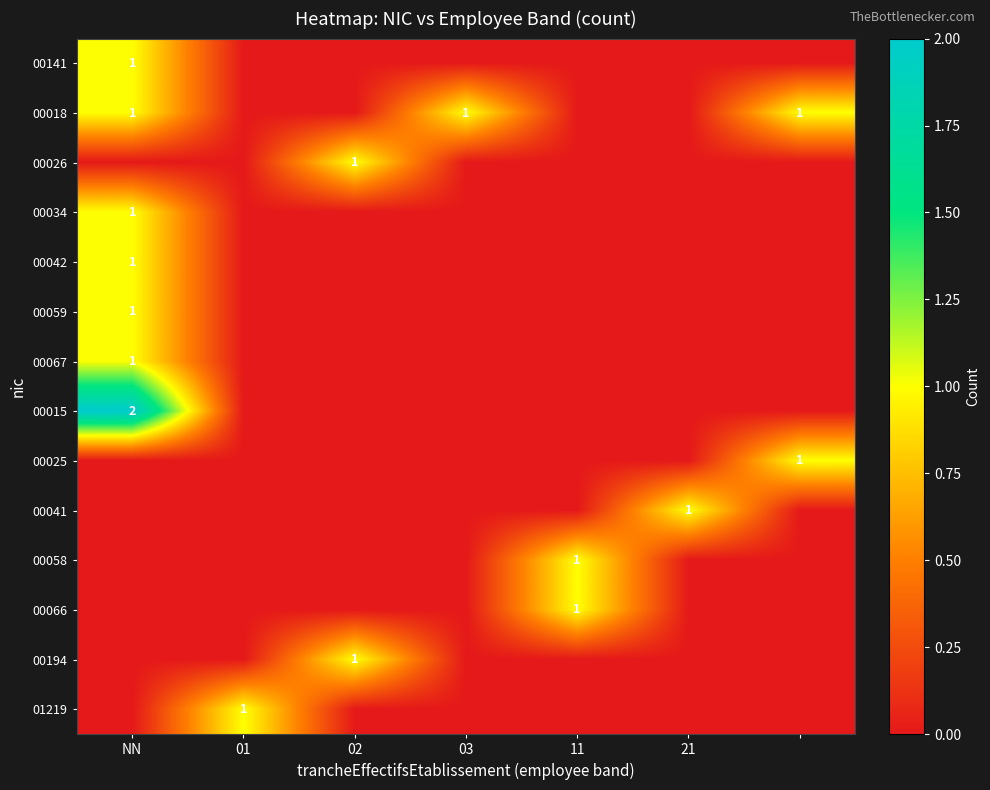

True or false: 00141 has a value of 1 at NN.

True